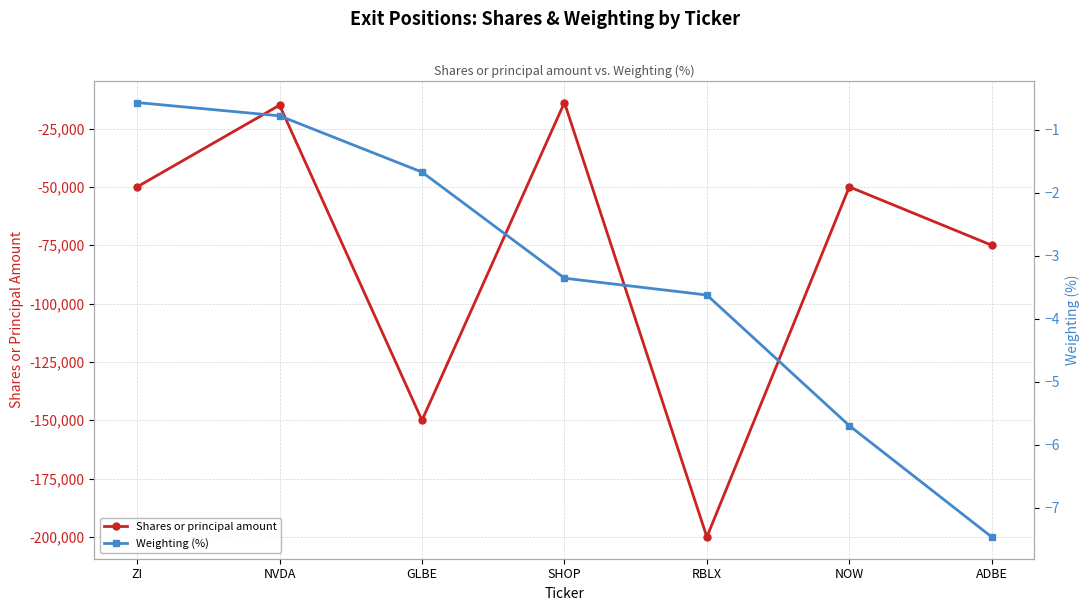

List the series in order of their overall mean, lowest first.

Shares or principal amount, Weighting (%)